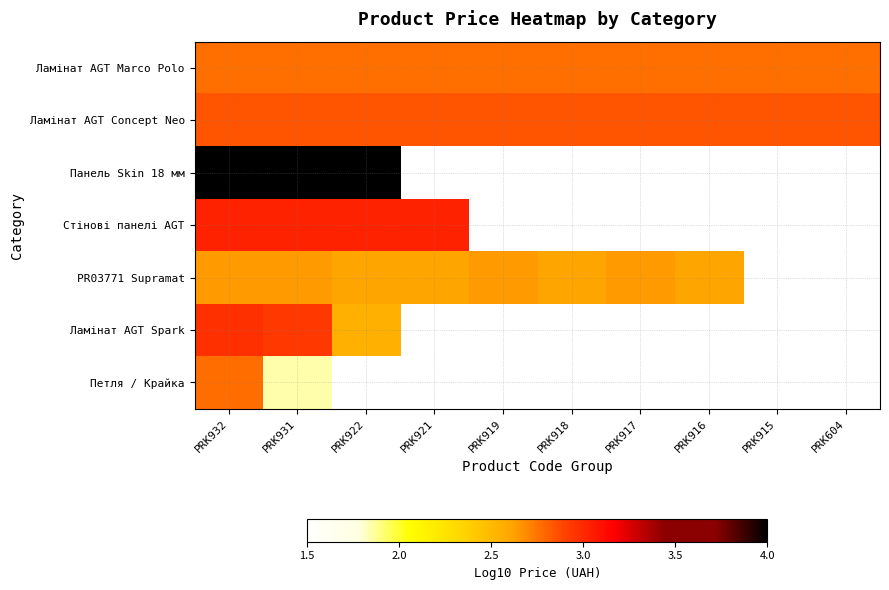

Count the PR03771 Supramat values in the range 2 to 3.

8